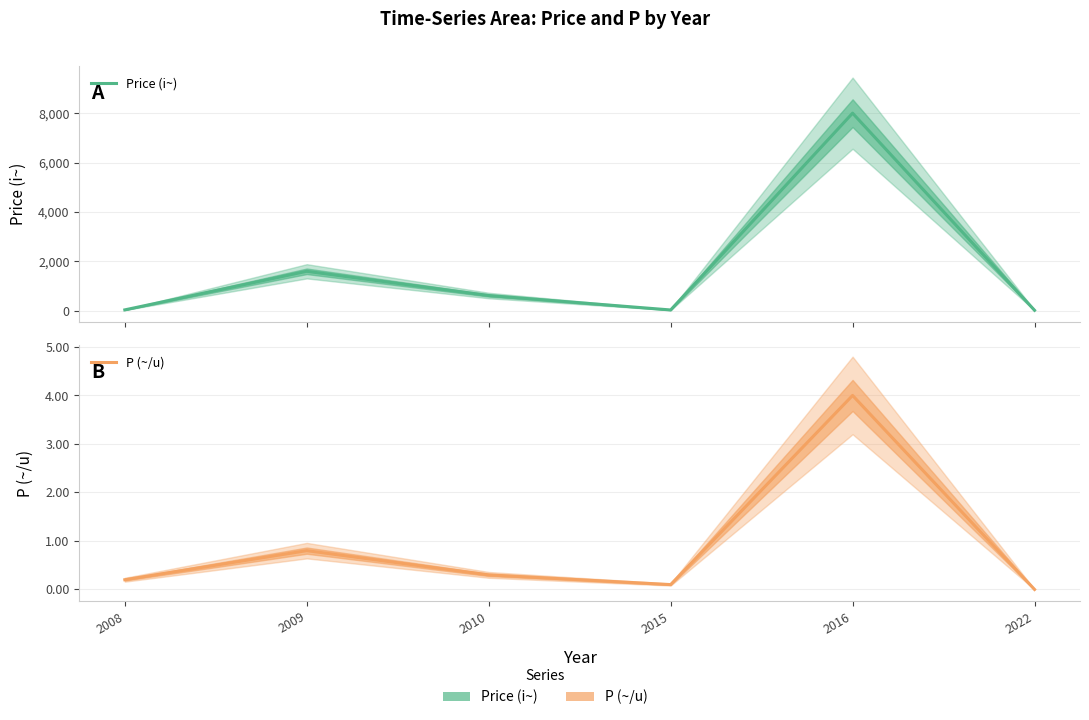

Rank the series at 2016 from highest to lowest value.

Price (i~), P (~/u)